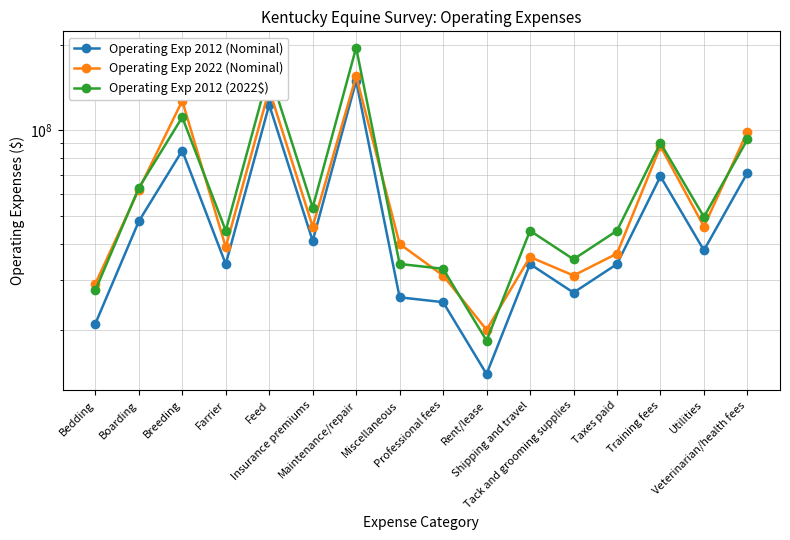

Reading left to right, transcribe all the data shown in this chart.

Operating Exp 2012 (Nominal): 21000000.0	48000000.0	85000000.0	34000000.0	123000000.0	41000000.0	149000000.0	26000000.0	25000000.0	14000000.0	34000000.0	27000000.0	34000000.0	69000000.0	38000000.0	71000000.0
Operating Exp 2022 (Nominal): 29000000.0	62000000.0	127000000.0	39000000.0	139000000.0	46000000.0	155000000.0	40000000.0	31000000.0	20000000.0	36000000.0	31000000.0	37000000.0	88000000.0	46000000.0	99000000.0
Operating Exp 2012 (2022$): 27489550.9	62833259.2	111267229.9	44506892.0	161010226.8	53670075.6	195044908.8	34034682.1	32725655.9	18326367.3	44506892.0	35343708.3	44506892.0	90322810.1	49742996.9	92940862.6